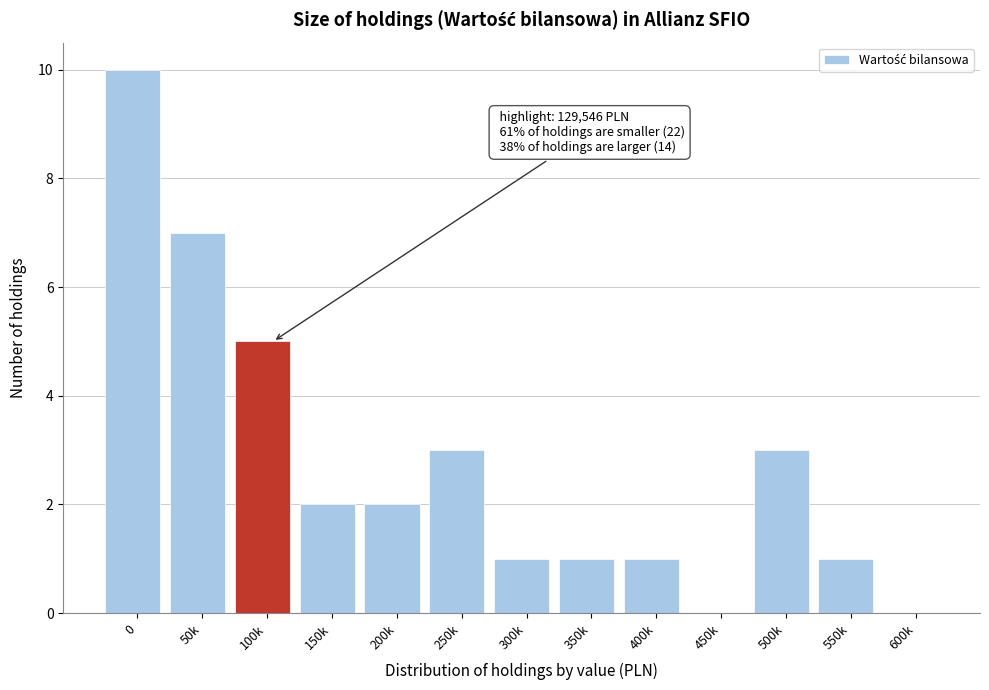

Reading left to right, list all the values displayed in this chart.

0=10	50k=7	100k=5	150k=2	200k=2	250k=3	300k=1	350k=1	400k=1	450k=0	500k=3	550k=1	600k=0